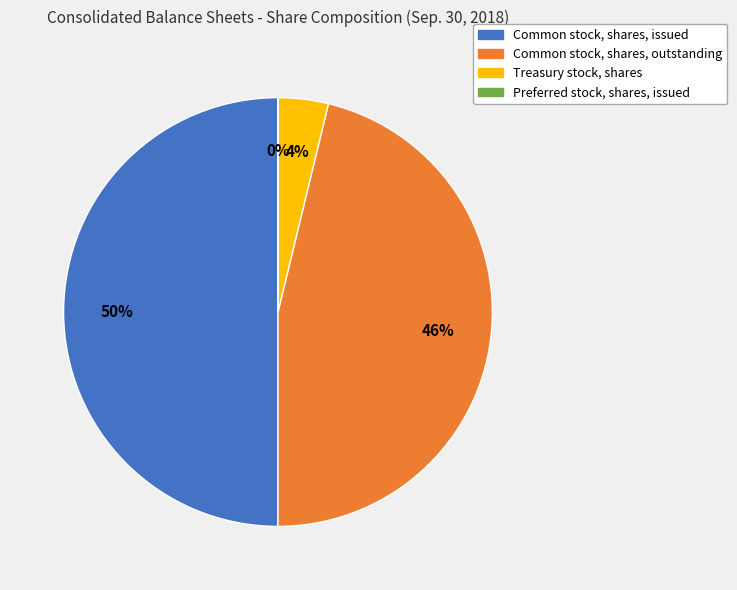

To the nearest percent, what portion does Common stock, shares, issued represent?

50%